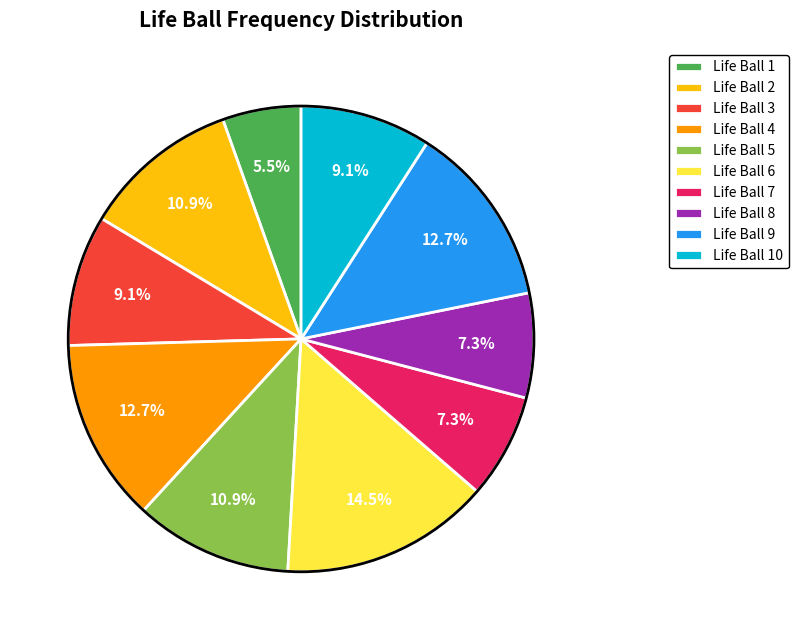

Combined, do Life Ball 4 and Life Ball 8 account for over 50%?

No